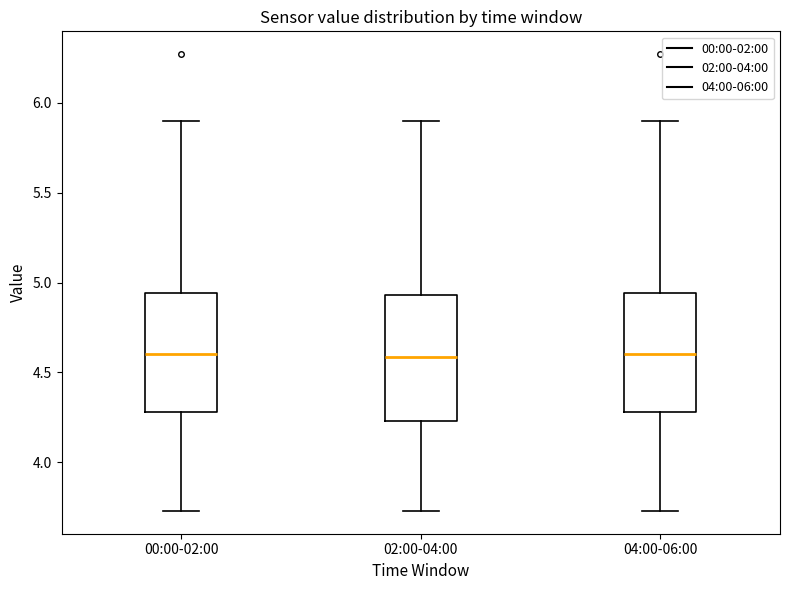

Reading left to right, read every box against the y-axis: the position of its median line, the range the box covers, and the ends of its whiskers. The values are not printed on the chart, so give them approximately, as read against the axis.

00:00-02:00: median 4.60, box 4.30 to 4.95, whiskers 3.75 to 5.90
02:00-04:00: median 4.60, box 4.25 to 4.95, whiskers 3.75 to 5.90
04:00-06:00: median 4.60, box 4.30 to 4.95, whiskers 3.75 to 5.90